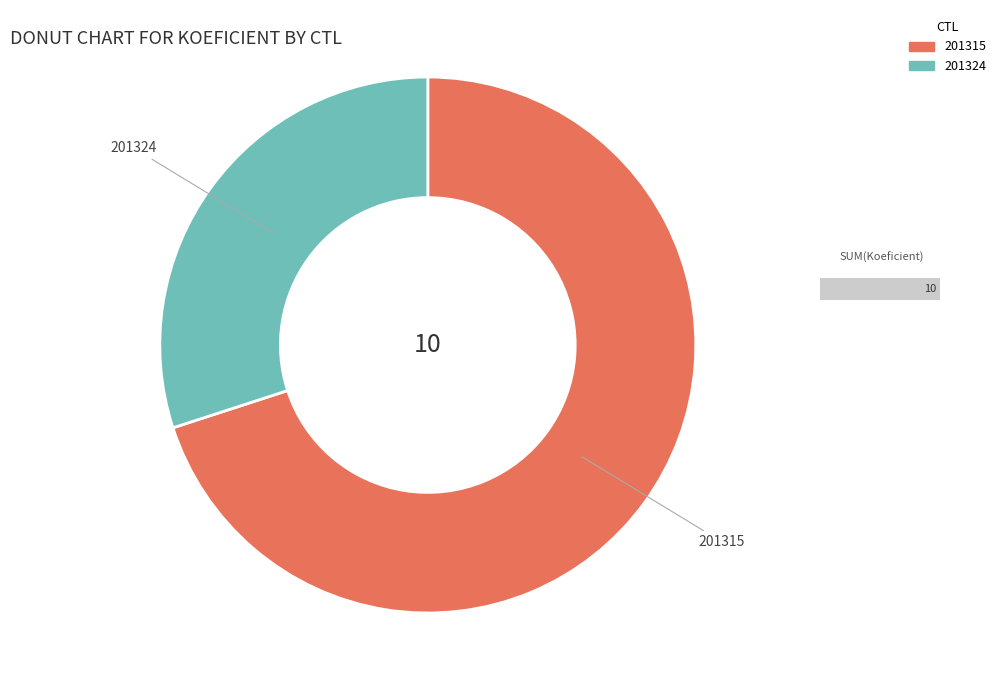

Approximately how many times larger is the value at 201324 compared to 201315?

0.4